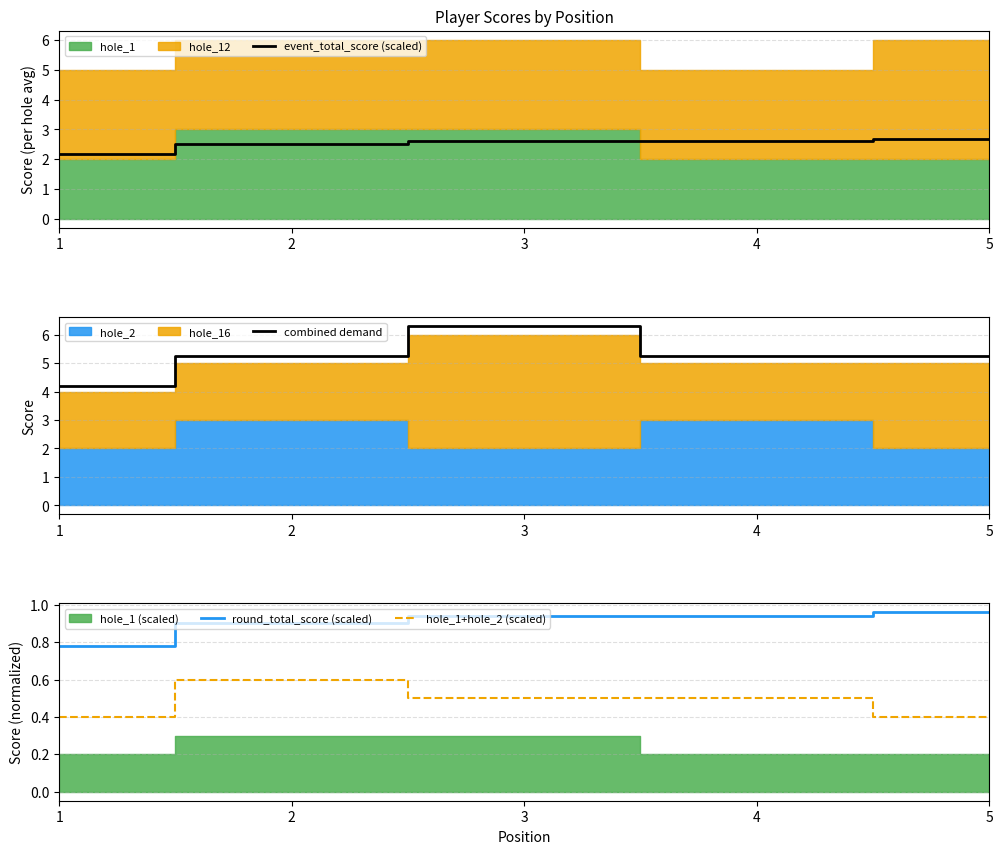

How many combined demand values are between 5 and 6?

3